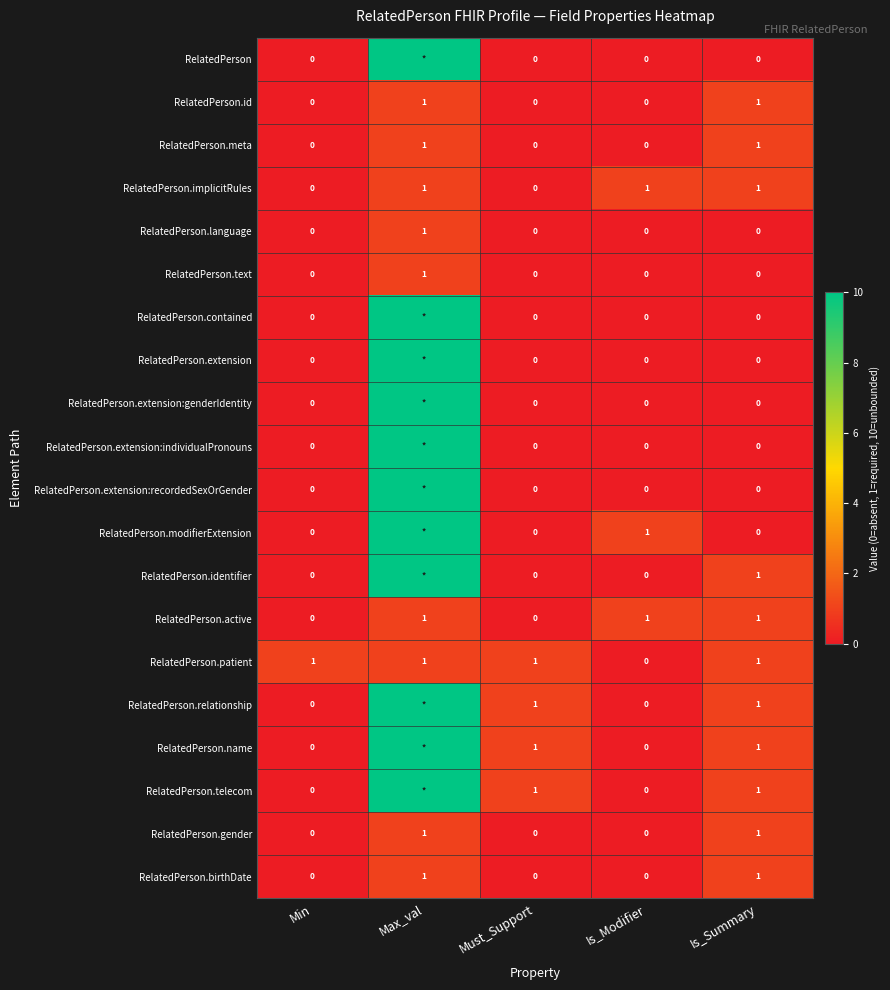

What is the total value across all series at Must_Support?

4